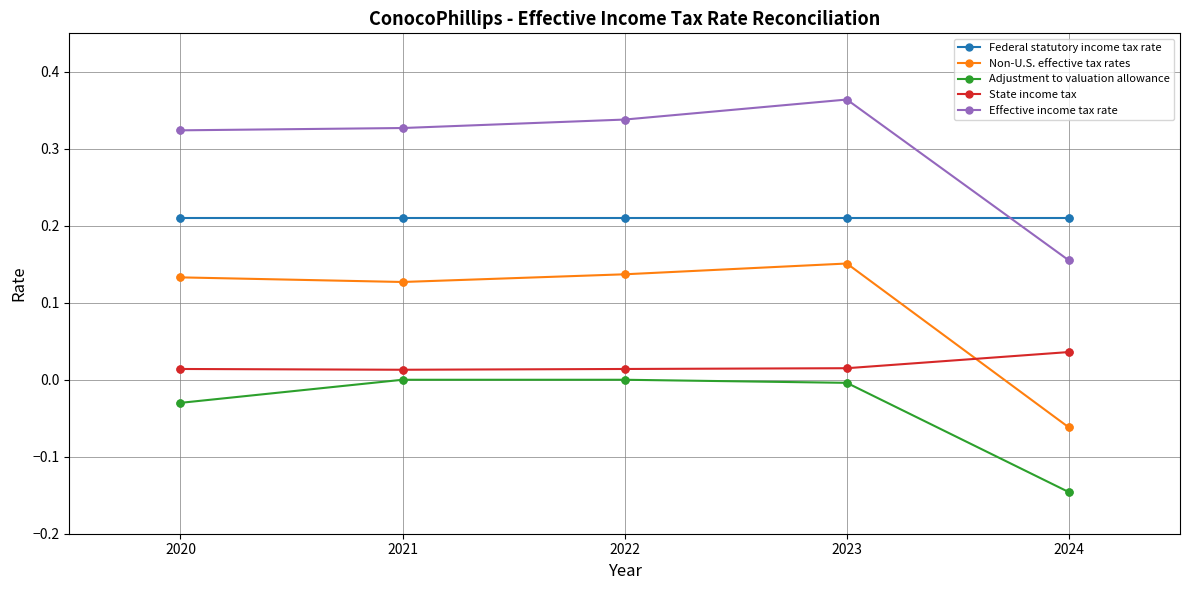

What are all the series names shown in the legend?

Federal statutory income tax rate, Non-U.S. effective tax rates, Adjustment to valuation allowance, State income tax, Effective income tax rate